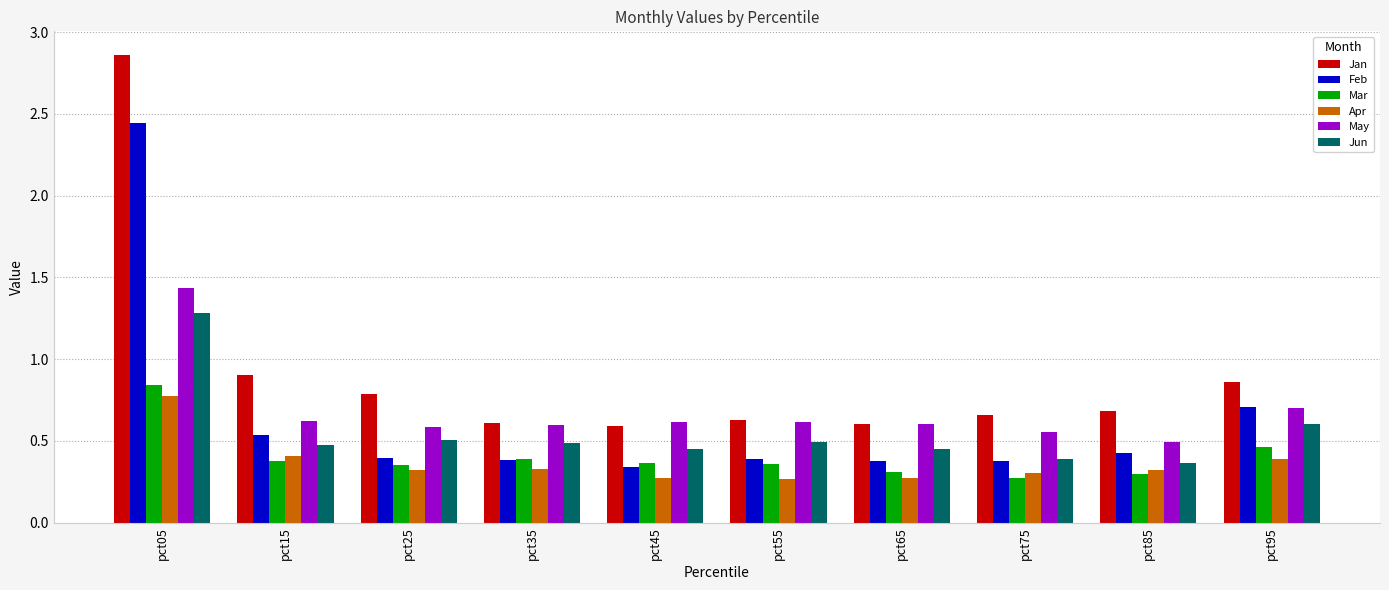

At which category is the sum across all series the highest?

pct05